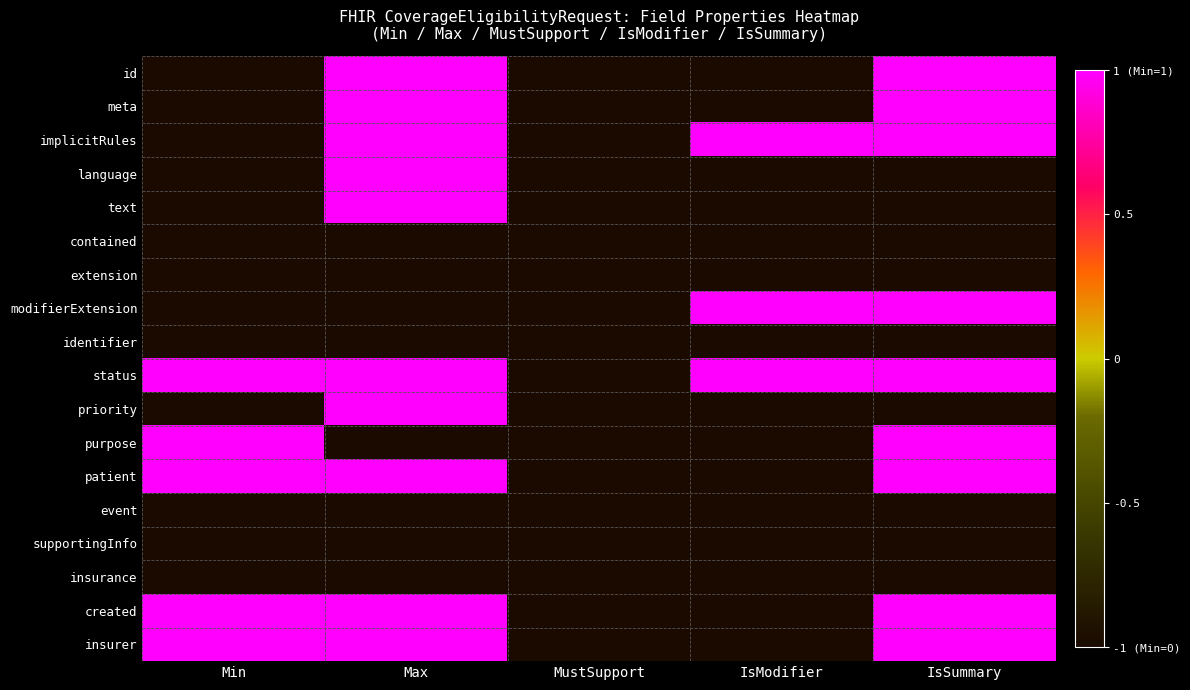

At which category is the sum across all series the highest?

Max